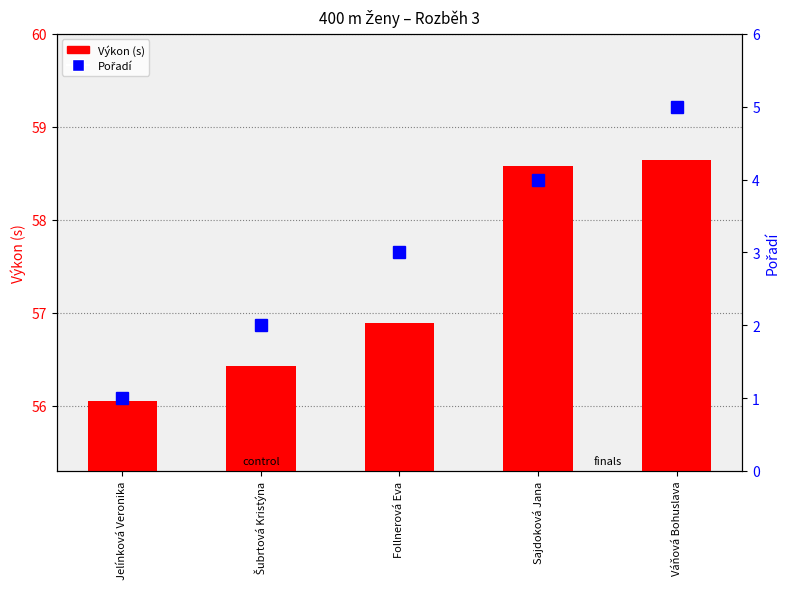

What is the label of the 1st bar from the right?

Váňová Bohuslava